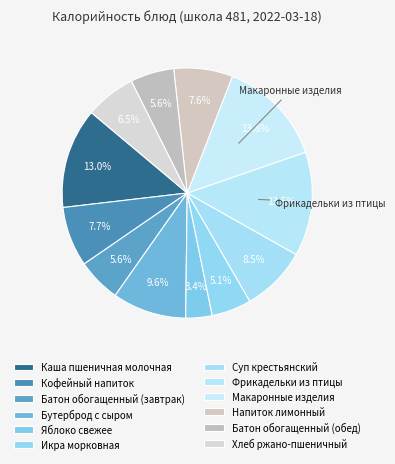

What is the smallest slice in the pie chart?

Яблоко свежее